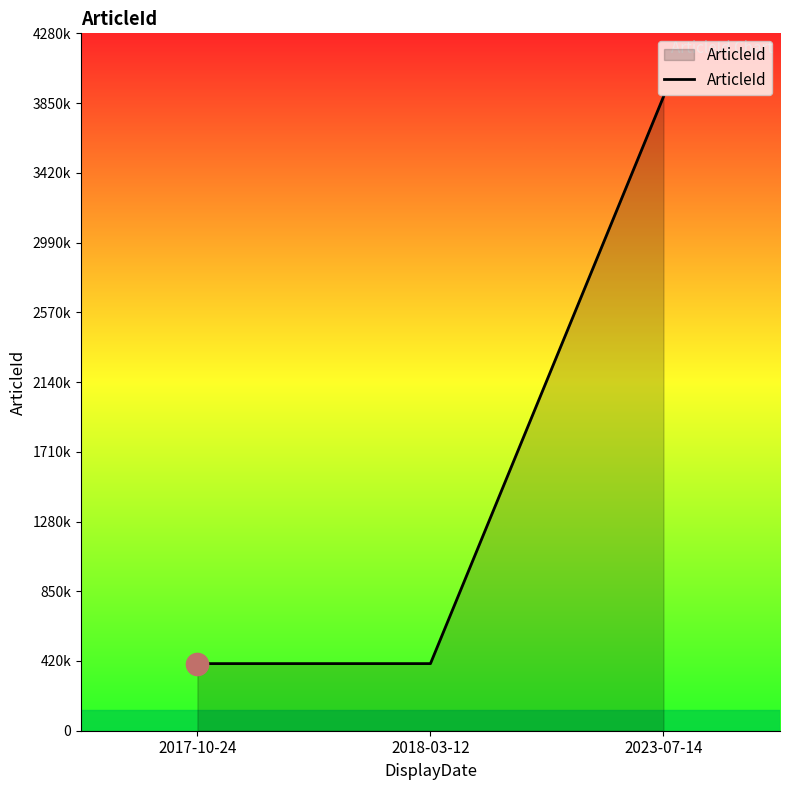

What is the difference between the maximum and minimum values?

3482626